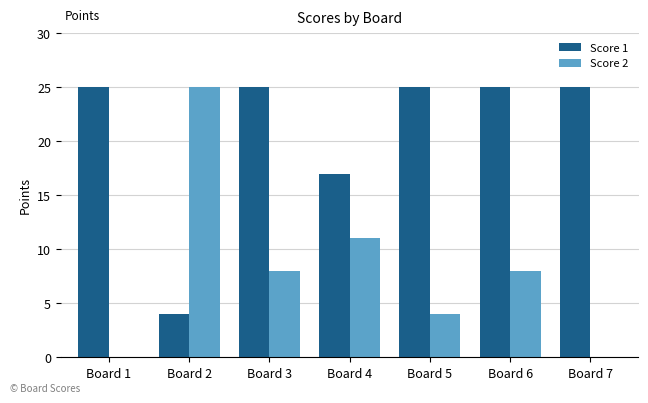

Which series has the largest total across all categories?

Score 1